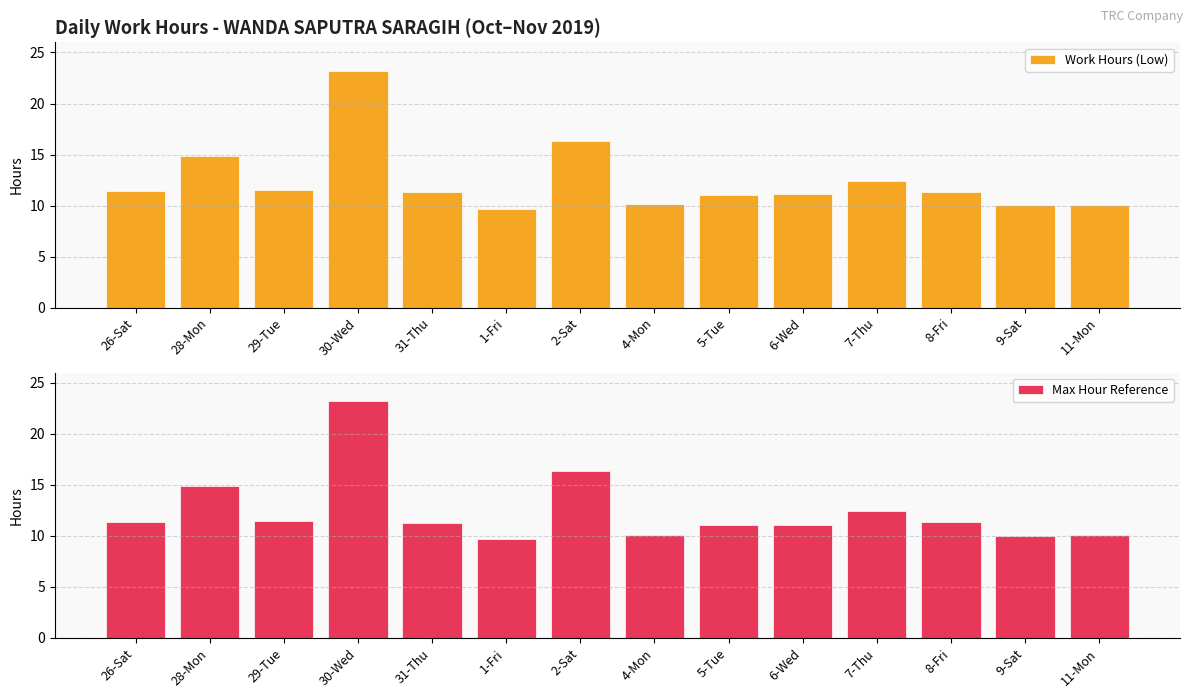

Which series changed the most between 30-Wed and 2-Sat?

Work Hours (Low)